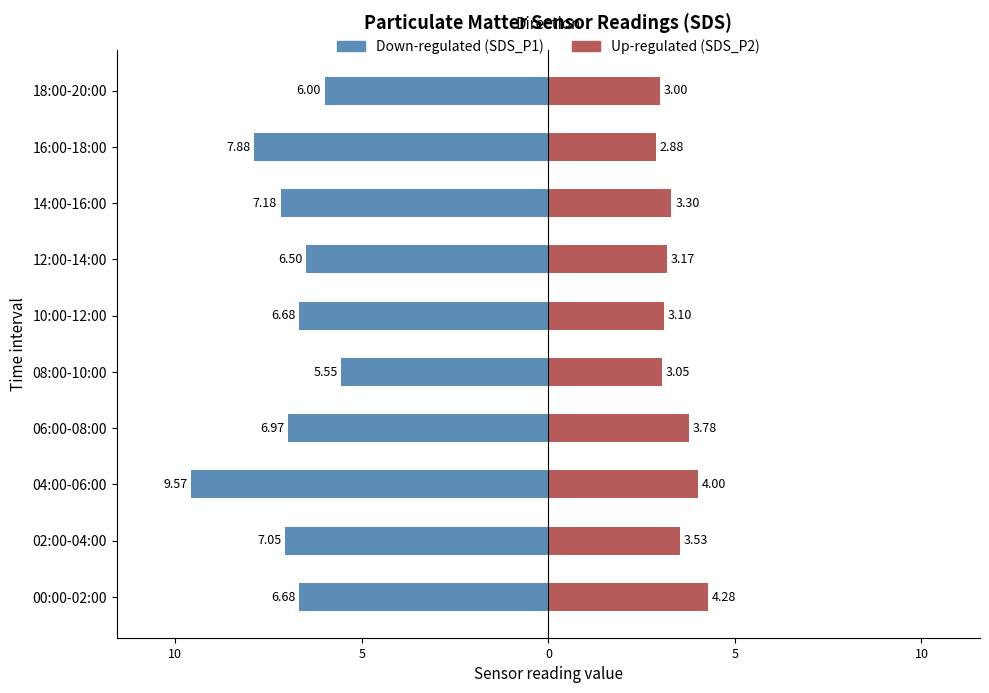

What is the difference between the second highest and second lowest values in the SDS_P2 series?

1.0